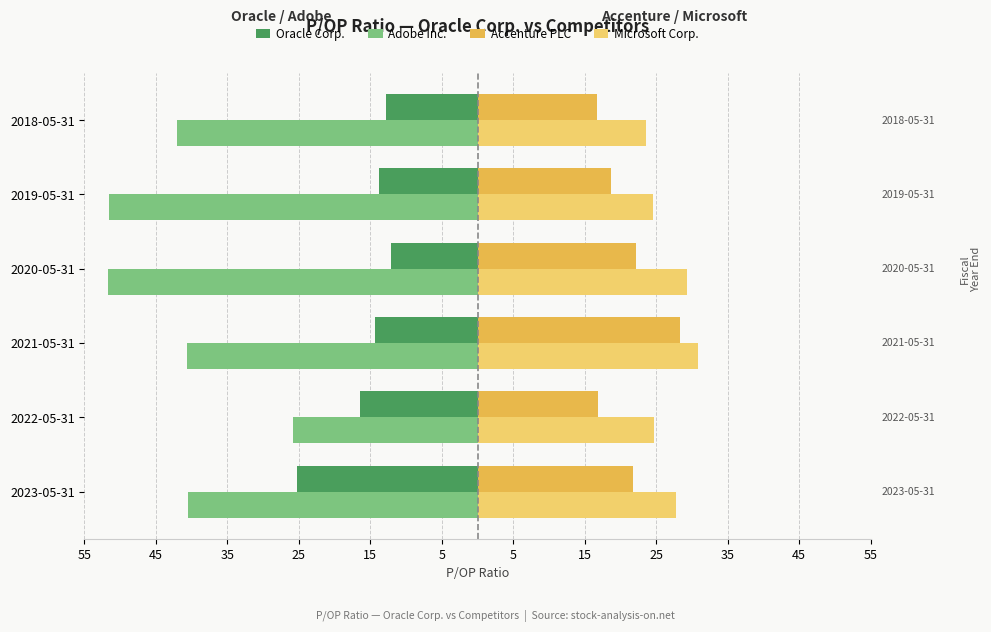

What are all the series names shown in the legend?

Oracle Corp., Adobe Inc., Accenture PLC, Microsoft Corp.